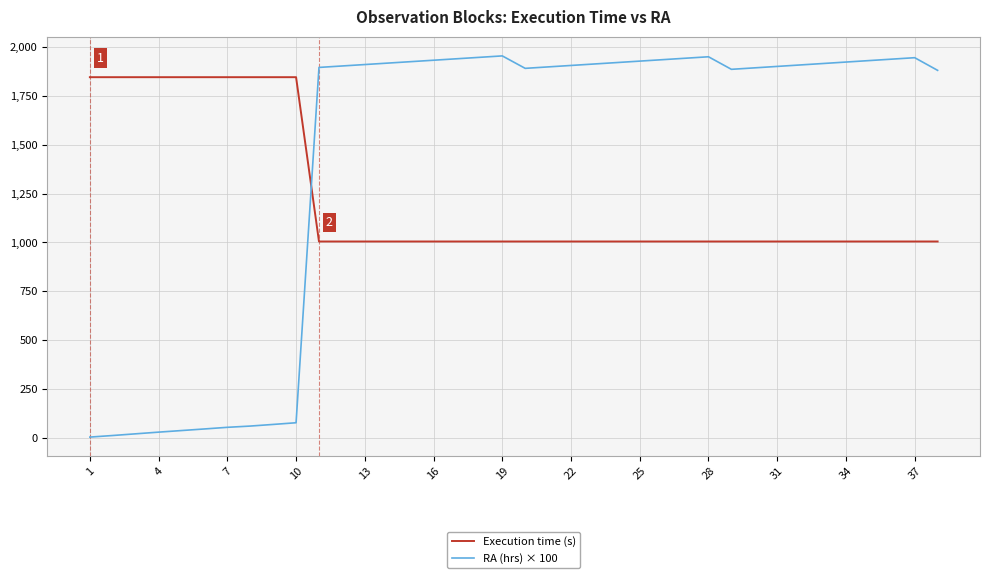

Which series ends up on top after the final intersection of RA (hrs) × 100 and Execution time (s)?

RA (hrs) × 100